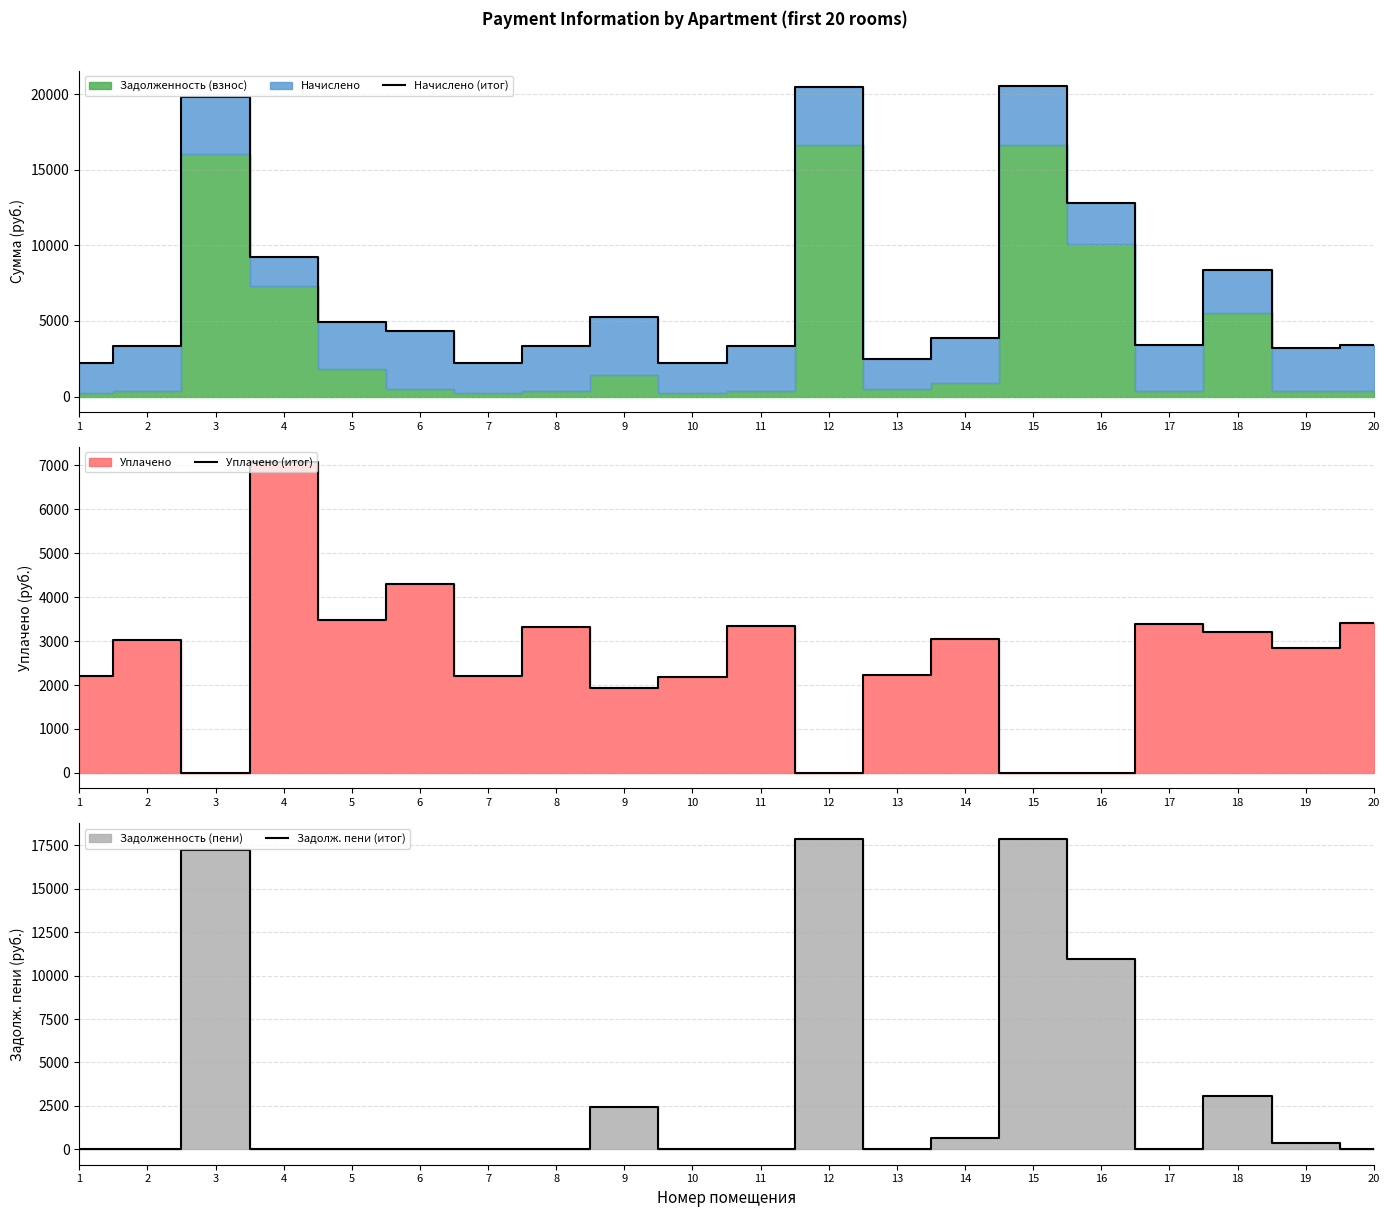

At which label does Уплачено (итог) reach its minimum?

3